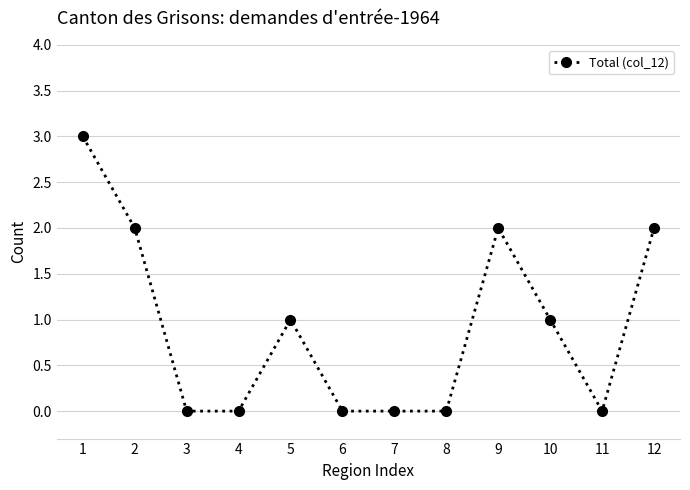

How many values are between 0 and 2?

11